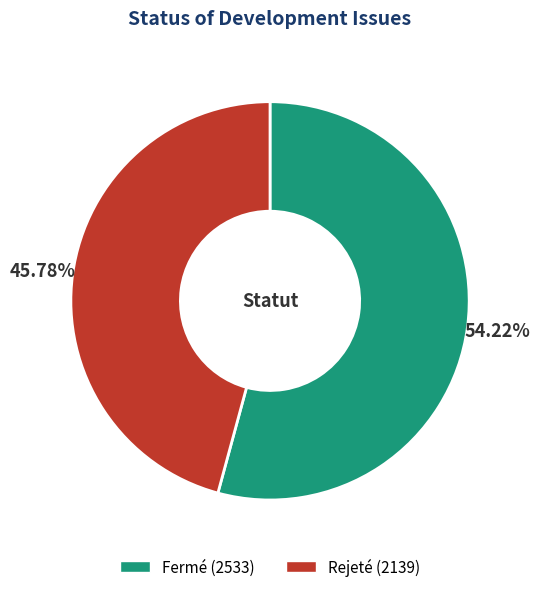

How many slices are in this pie chart?

2